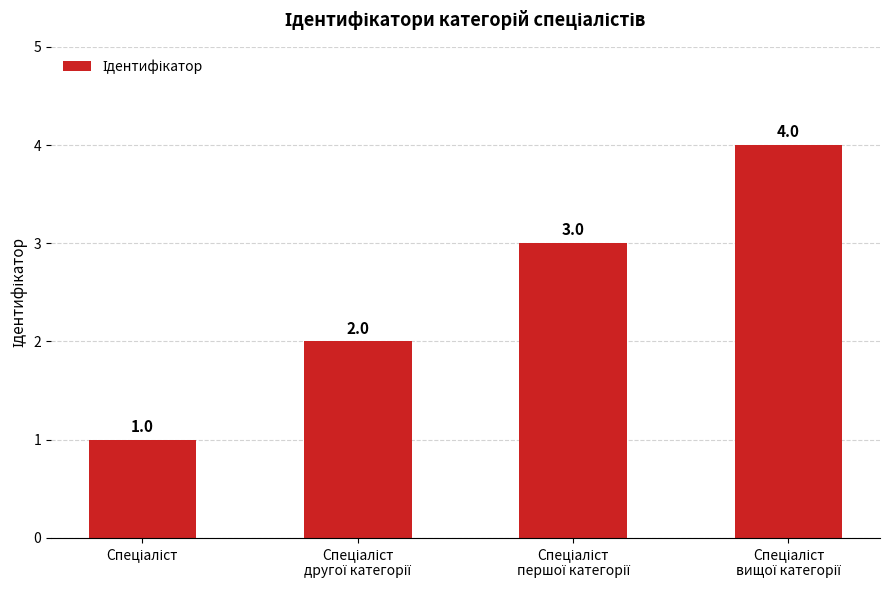

How many distinct data groups are displayed?

1